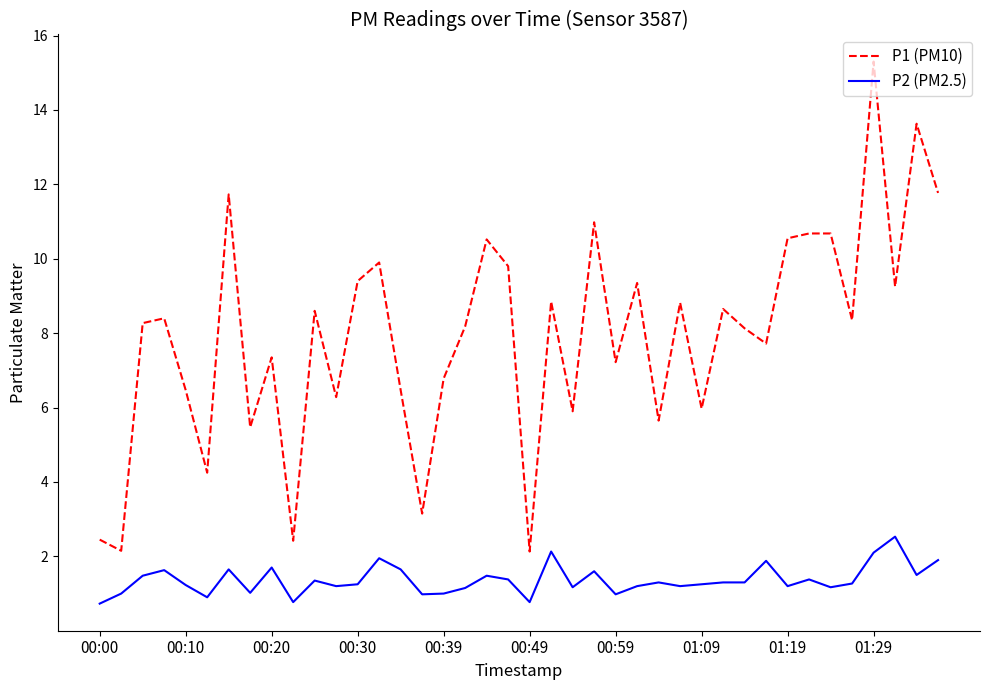

True or false: P2 (PM2.5) and P1 (PM10) intersect in this chart.

False